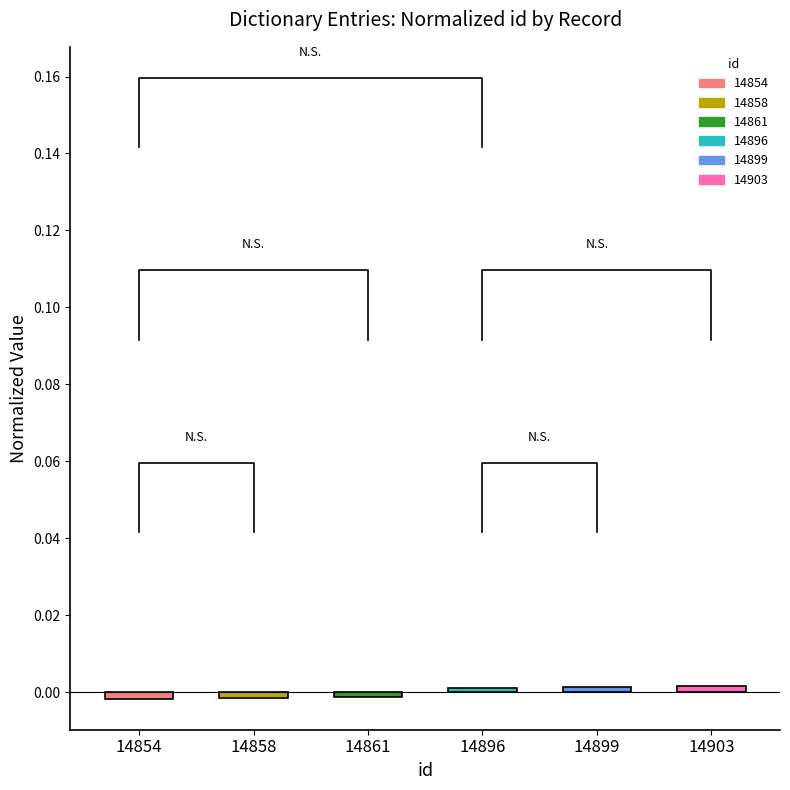

Between 14903 and 14854, which is larger?

14903